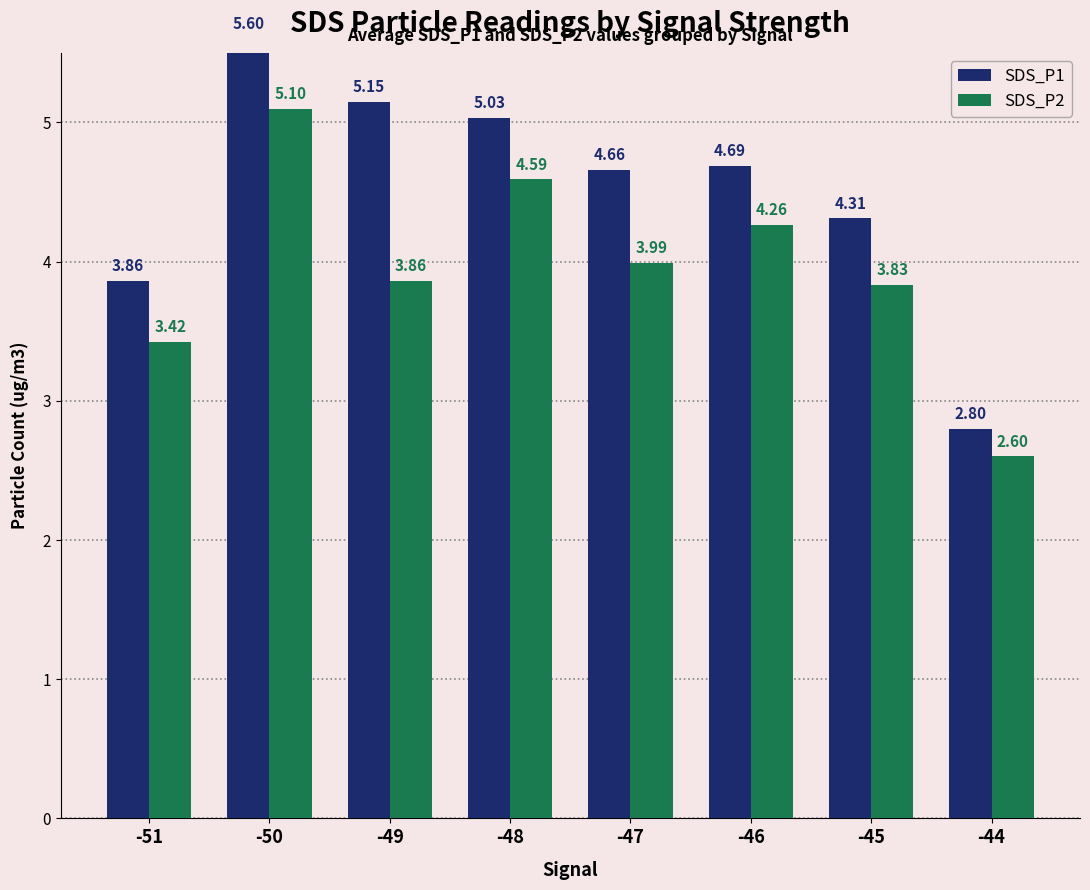

What are all the series names shown in the legend?

SDS_P1, SDS_P2